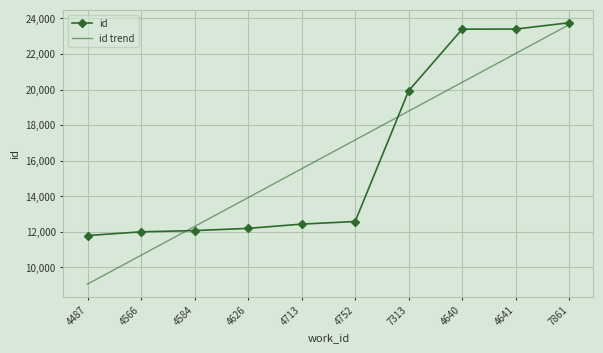

The id trend series shows 15544.3 at 4713. True or false?

True